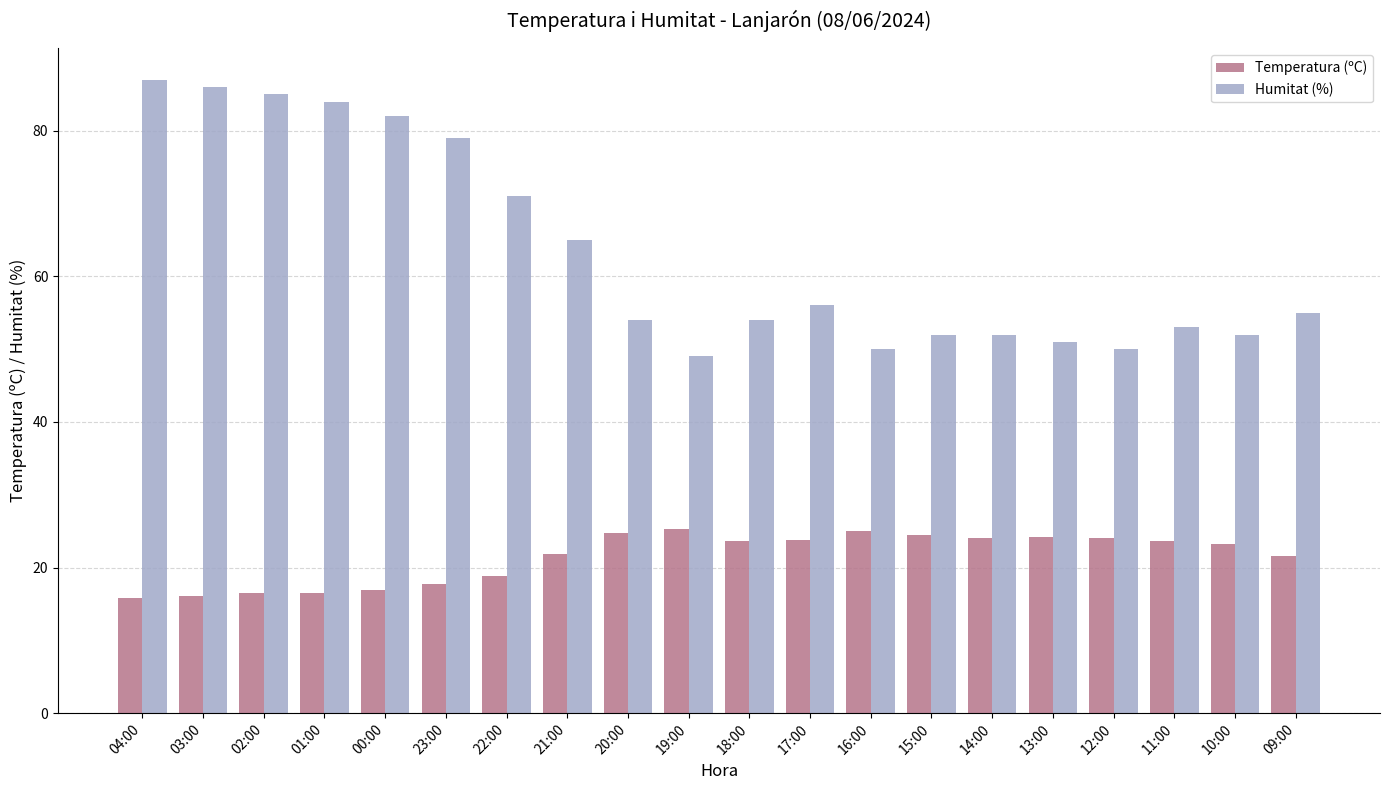

What is the difference between the maximum and minimum values in the Humitat (%) series?

38.0